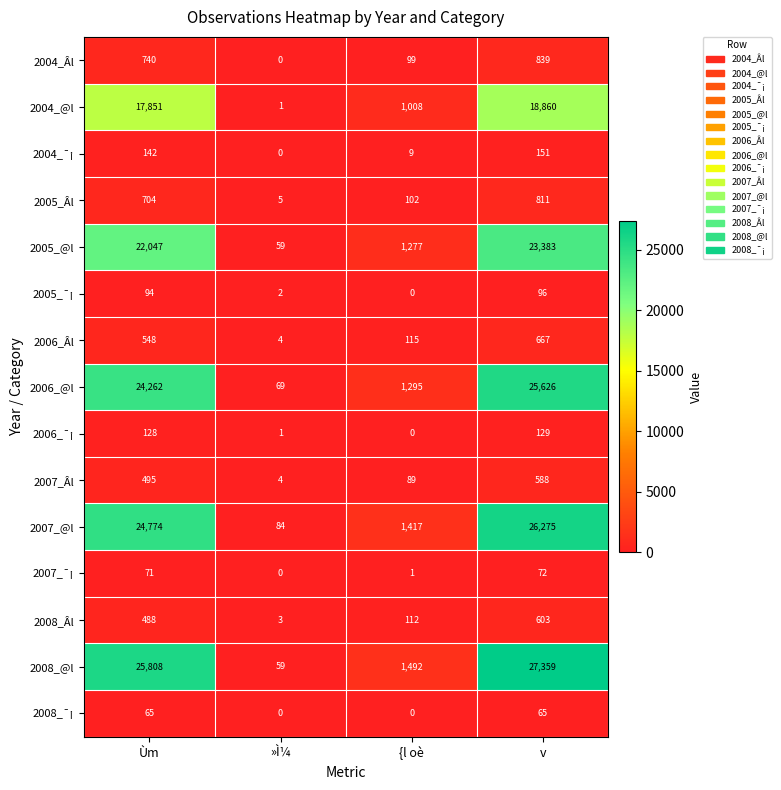

Rank the series at Ùm from lowest to highest value.

2008_¯¡, 2007_¯¡, 2005_¯¡, 2006_¯¡, 2004_¯¡, 2008_Âl, 2007_Âl, 2006_Âl, 2005_Âl, 2004_Âl, 2004_@l, 2005_@l, 2006_@l, 2007_@l, 2008_@l